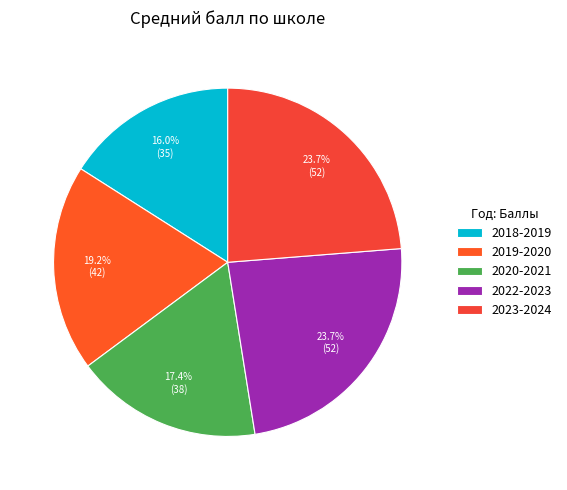

Is 2020-2021 the majority of the pie?

No